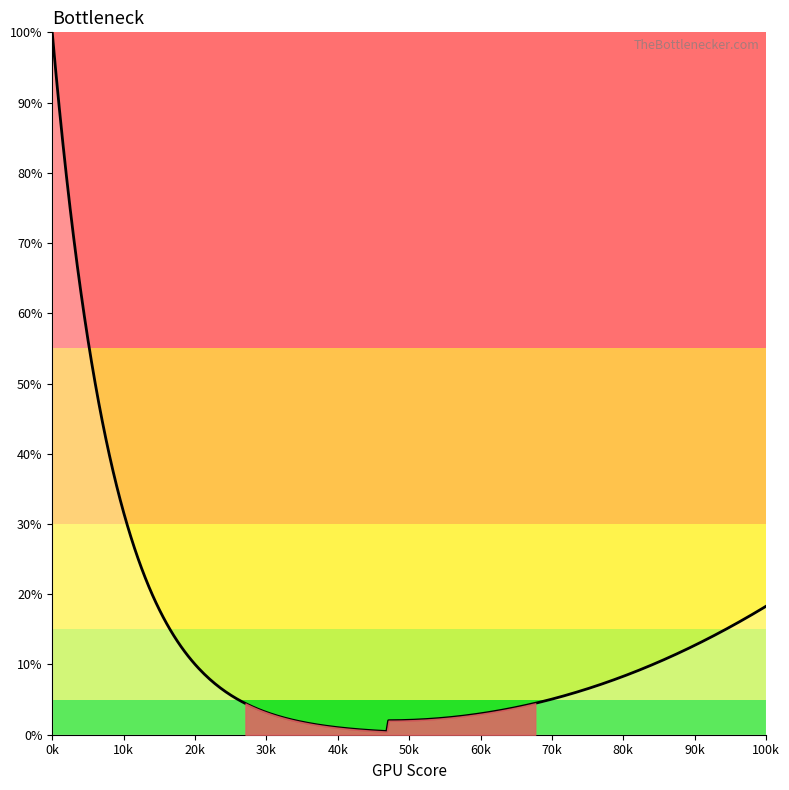

What is the difference between the maximum and minimum values?

99.5